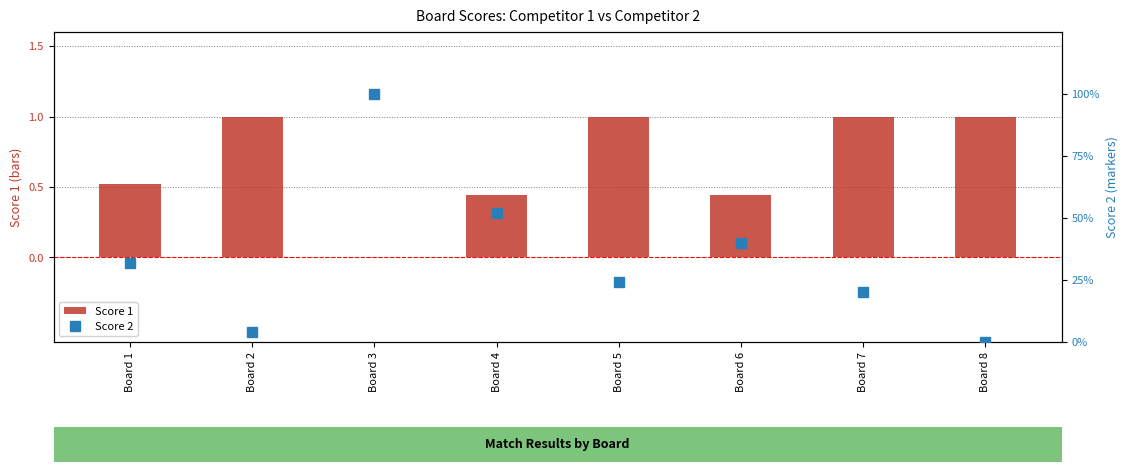

Is it true that Score 2 equals 2.0 at Board 2?

False